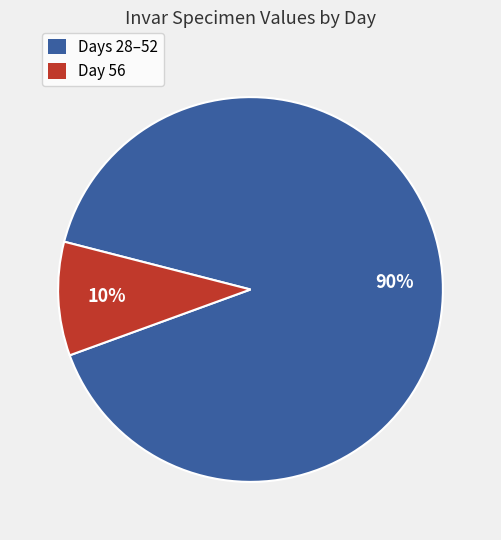

To the nearest percent, what is the average slice percentage?

50%